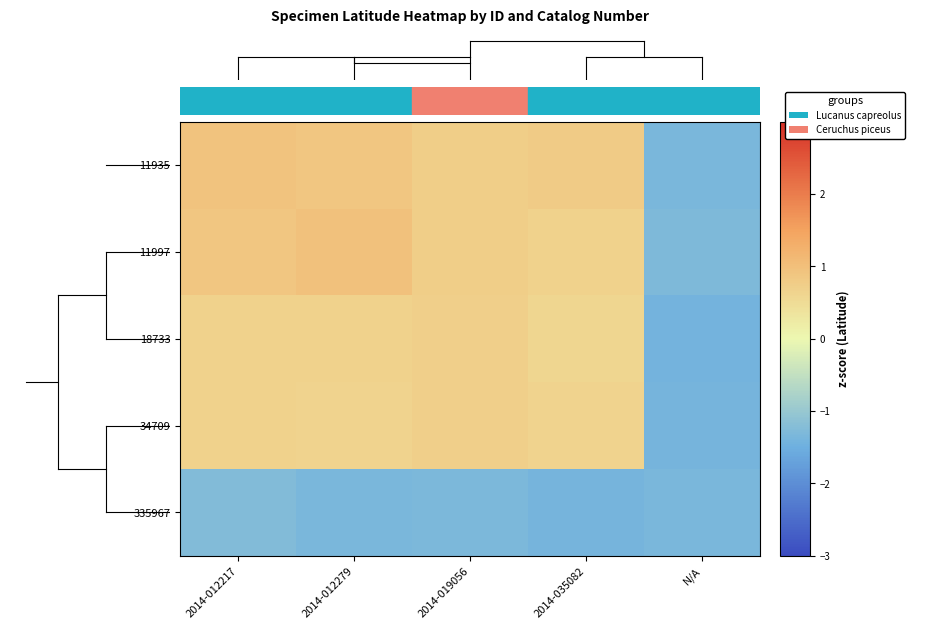

Between 2014-012279 and N/A, which series saw the biggest shift?

11997